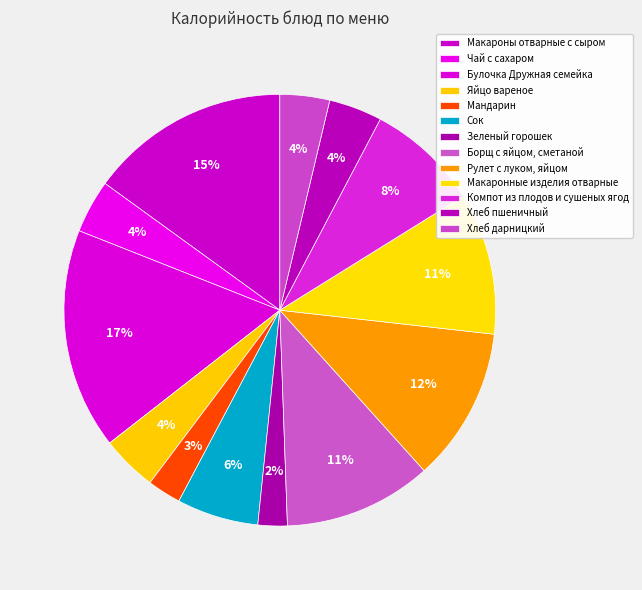

How many segments does this pie chart have?

13